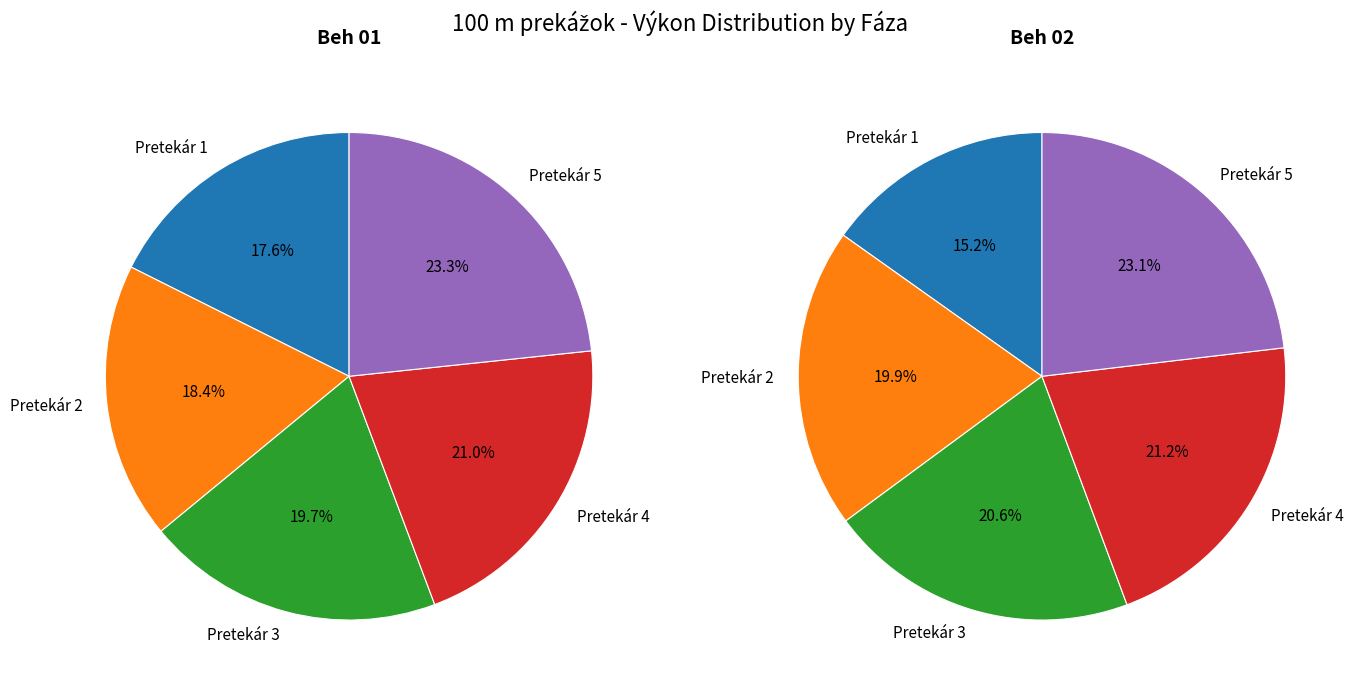

Which series has the widest spread of values?

Beh 02